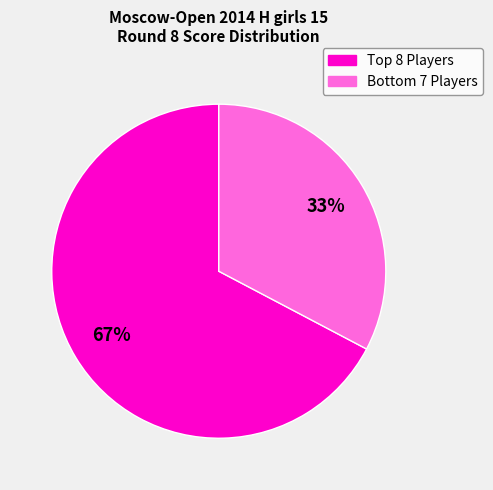

Is there a majority slice in this chart?

Yes